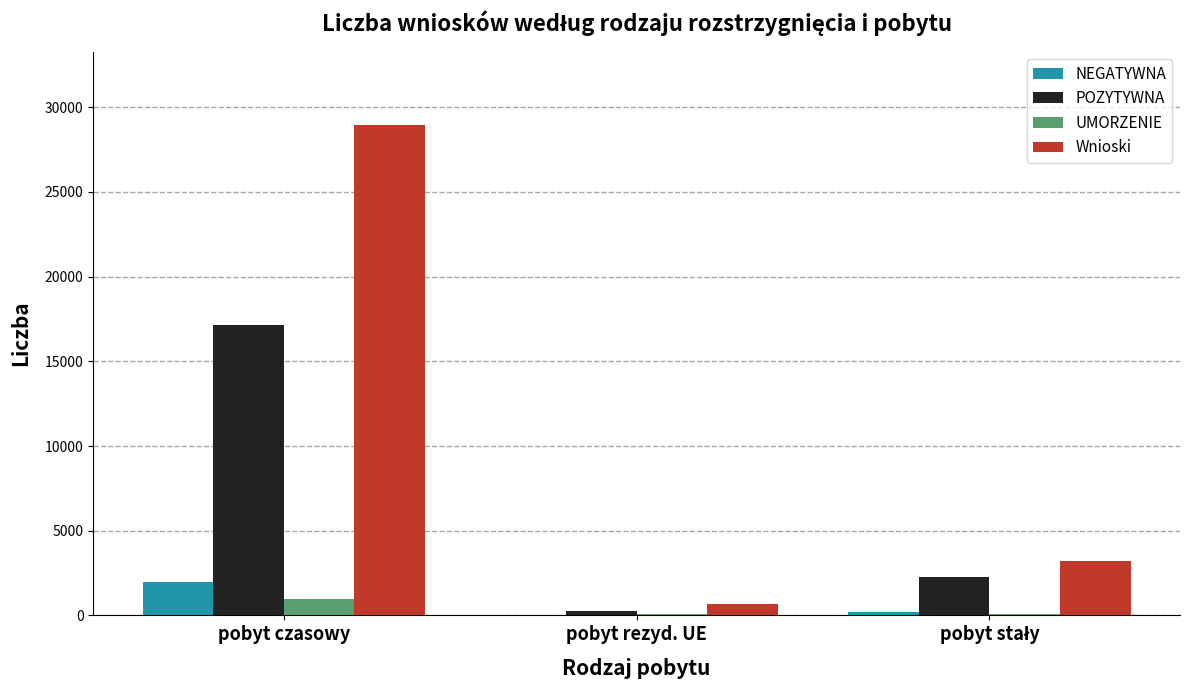

At which category is the sum across all series the highest?

pobyt czasowy